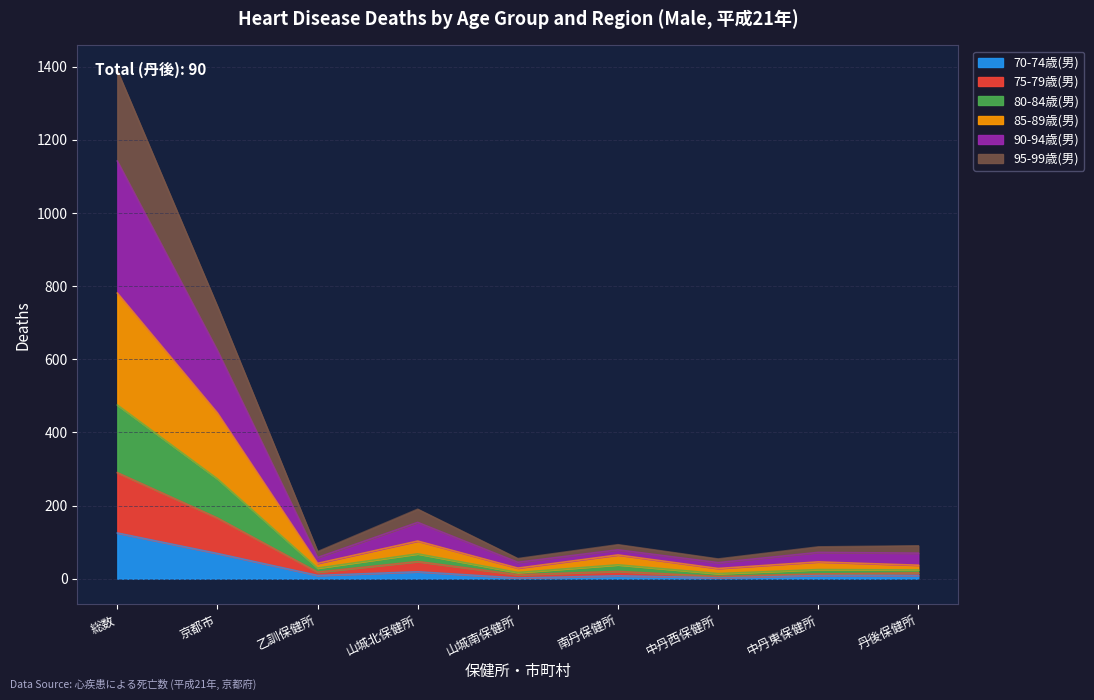

True or false: 90-94歳(男) and 80-84歳(男) cross at least once.

False